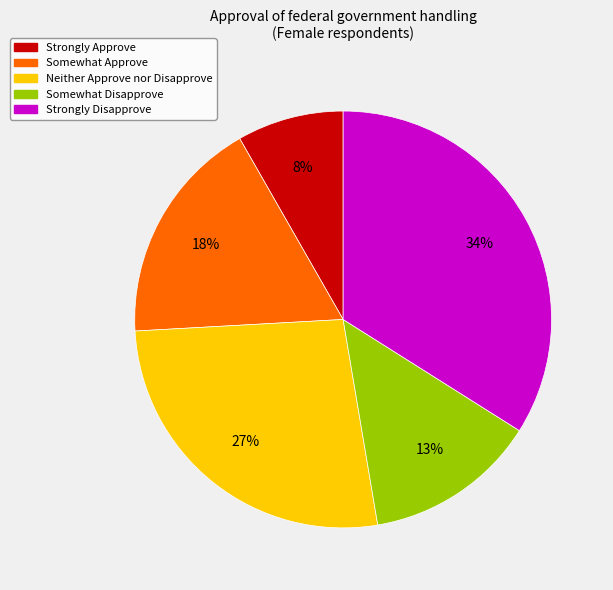

The Strongly Approve slice represents 8% of the pie. True or false?

True